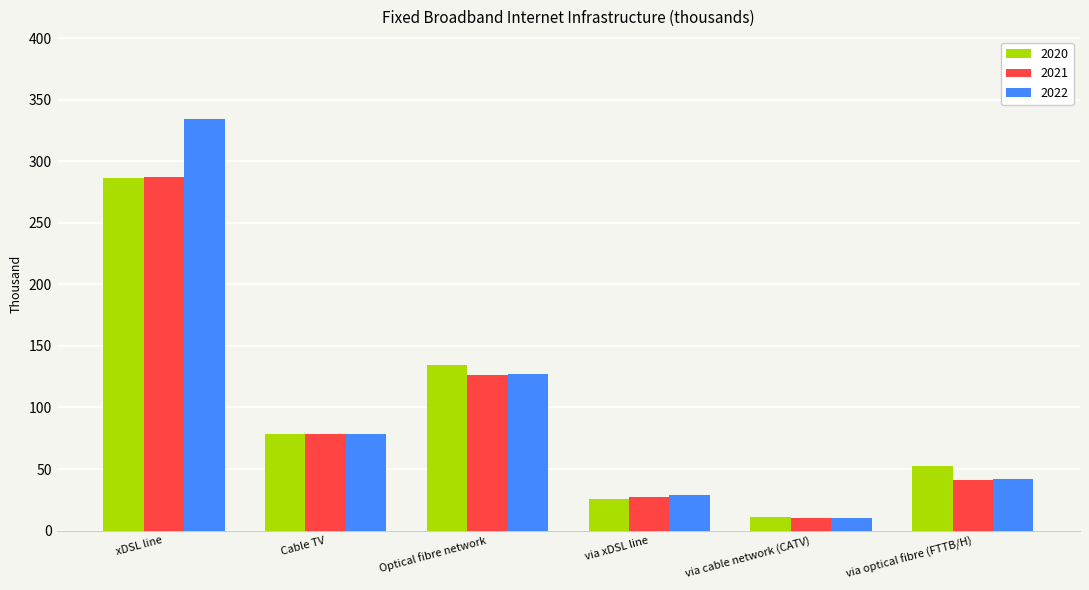

Which series has the largest range (max minus min)?

2022